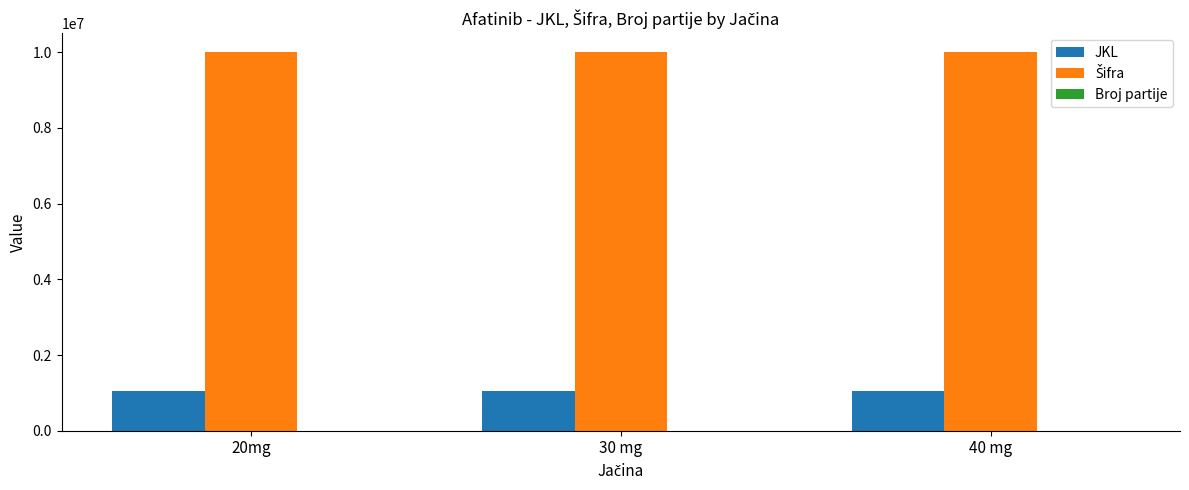

What is the average value of the JKL series?

1039277